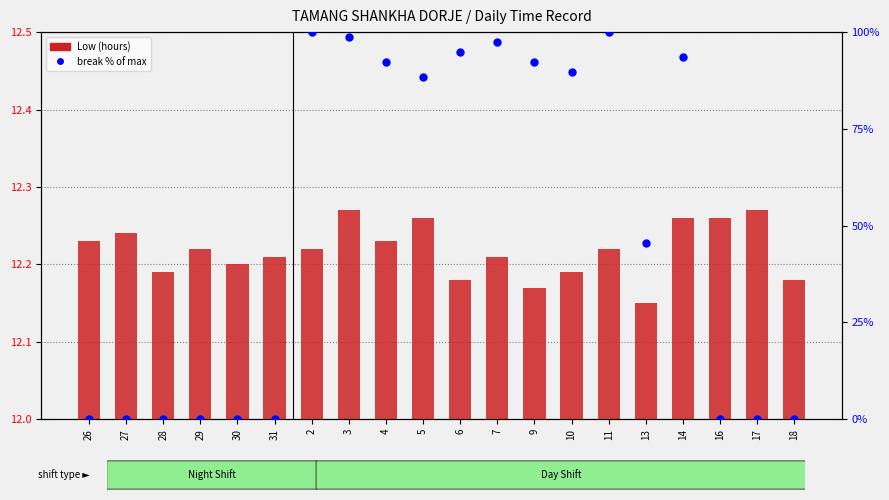

What is the total value across all series at 17?

12.3